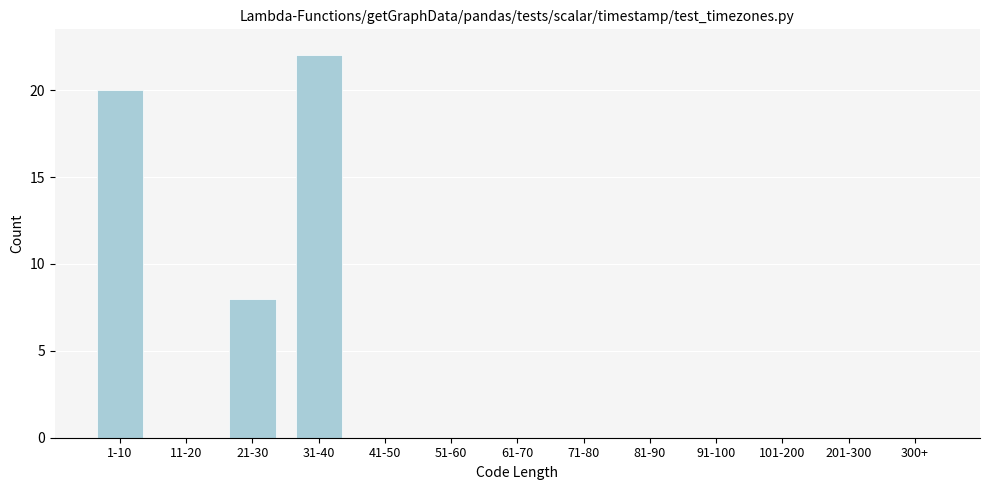

Reading left to right, extract all data points from this chart.

1-10=20	11-20=0	21-30=8	31-40=22	41-50=0	51-60=0	61-70=0	71-80=0	81-90=0	91-100=0	101-200=0	201-300=0	300+=0